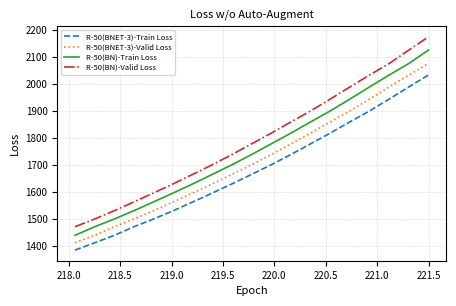

Which series has the widest spread of values?

R-50(BN)-Valid Loss